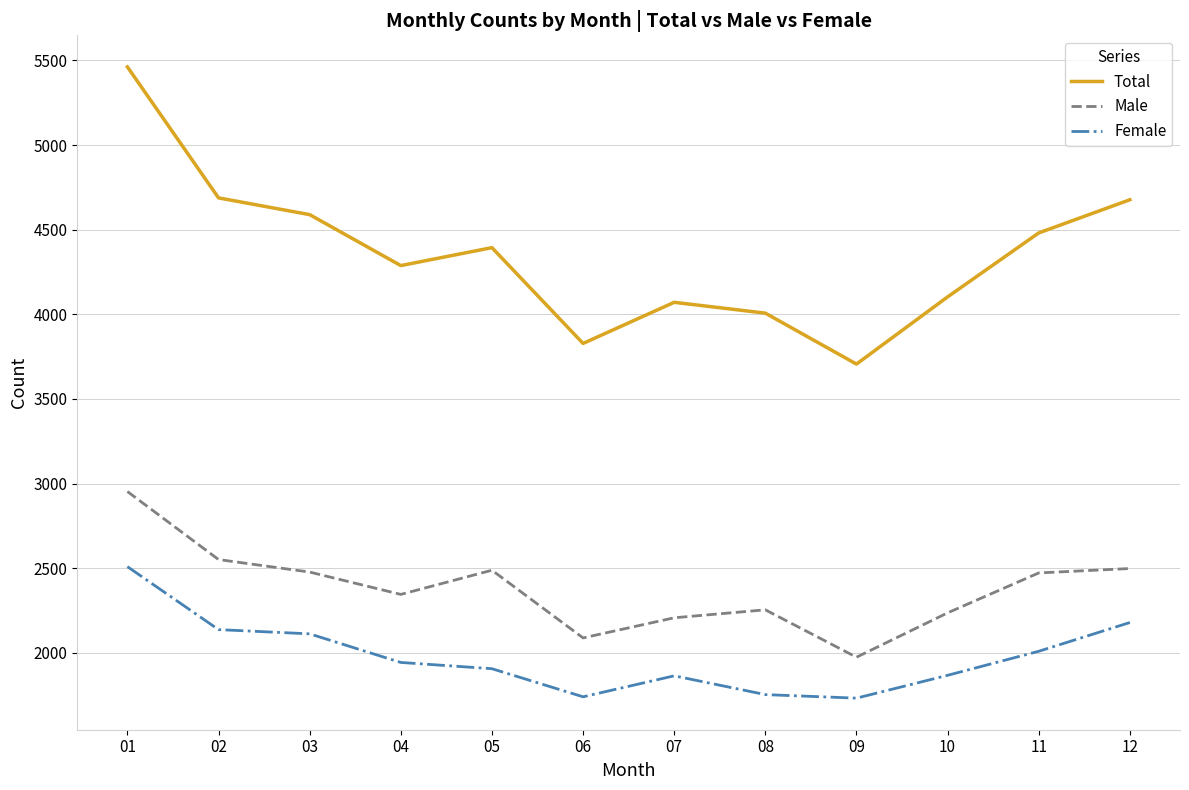

Rank the series at 06 from lowest to highest value.

Female, Male, Total